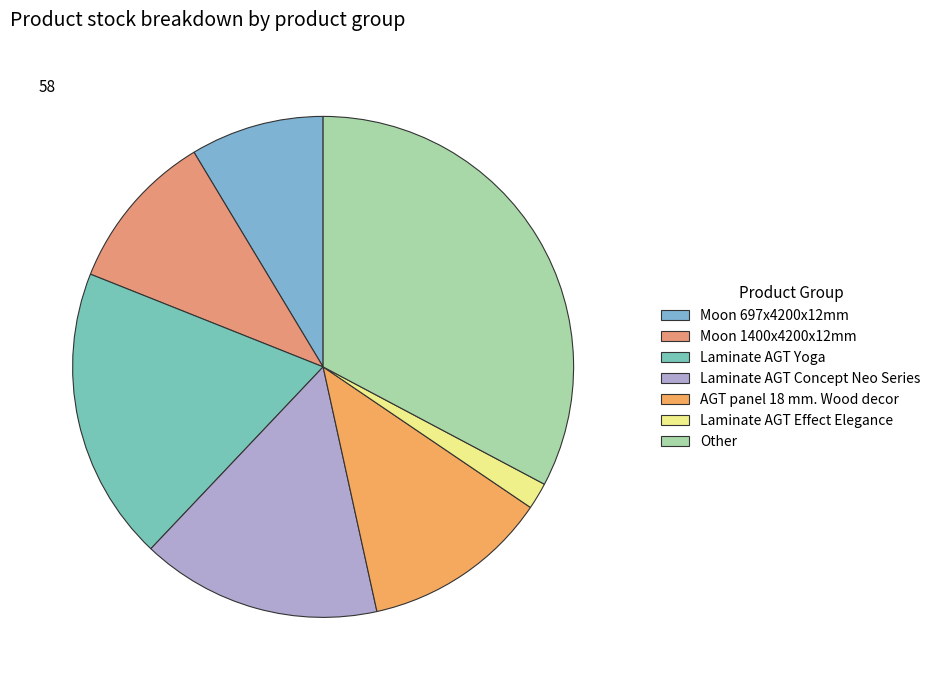

Which slice is the smallest?

Laminate AGT Effect Elegance